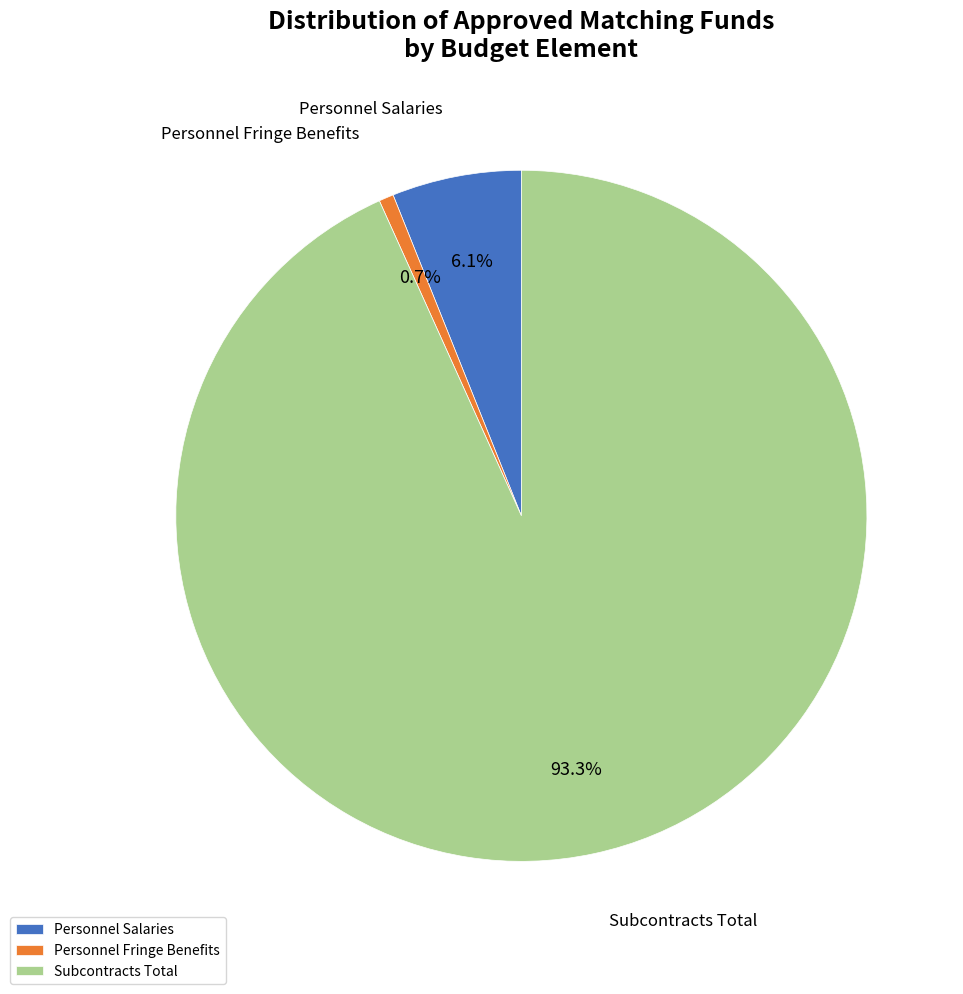

Which slice is the largest?

Subcontracts Total